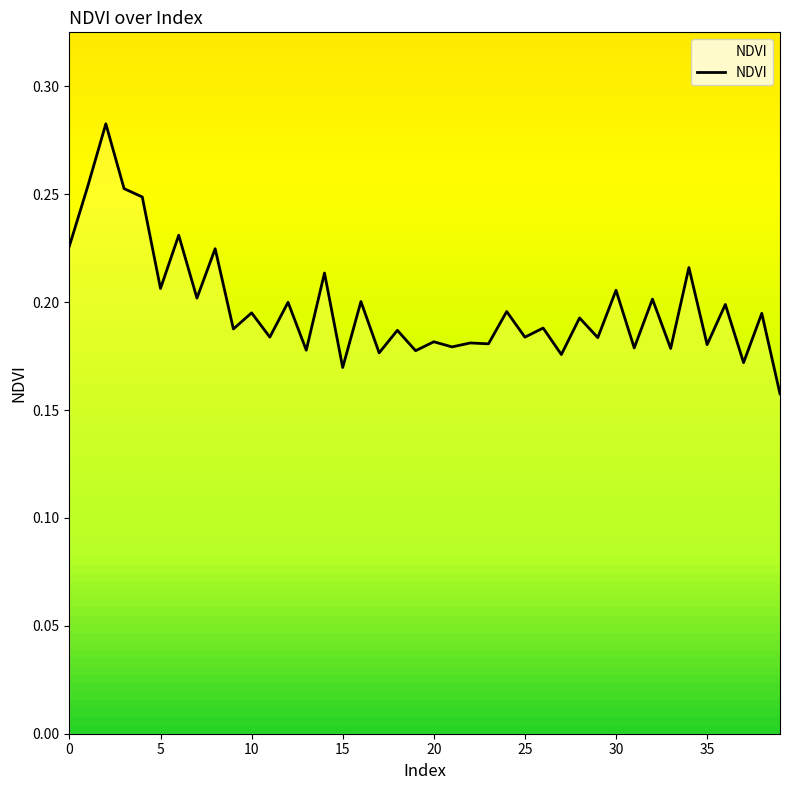

What is the difference between the maximum and minimum values?

0.1